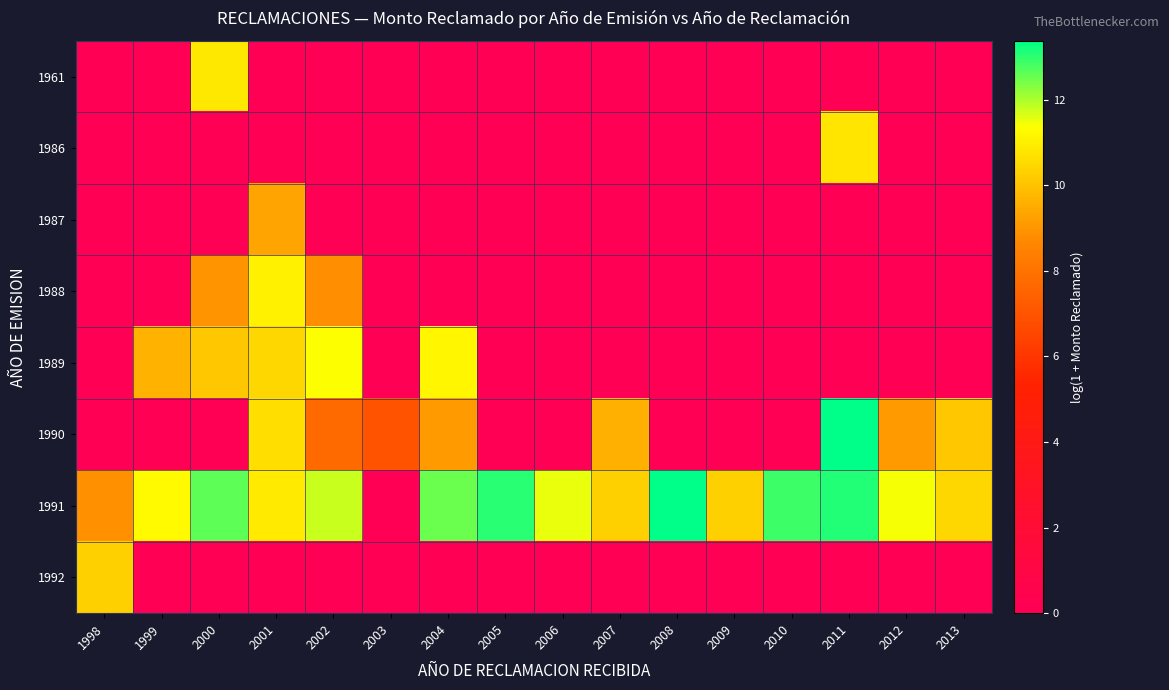

Reading left to right, extract all data points from this chart.

1961: 1998=0.0	1999=0.0	2000=10.8	2001=0.0	2002=0.0	2003=0.0	2004=0.0	2005=0.0	2006=0.0	2007=0.0	2008=0.0	2009=0.0	2010=0.0	2011=0.0	2012=0.0	2013=0.0
1986: 1998=0.0	1999=0.0	2000=0.0	2001=0.0	2002=0.0	2003=0.0	2004=0.0	2005=0.0	2006=0.0	2007=0.0	2008=0.0	2009=0.0	2010=0.0	2011=10.8	2012=0.0	2013=0.0
1987: 1998=0.0	1999=0.0	2000=0.0	2001=9.3	2002=0.0	2003=0.0	2004=0.0	2005=0.0	2006=0.0	2007=0.0	2008=0.0	2009=0.0	2010=0.0	2011=0.0	2012=0.0	2013=0.0
1988: 1998=0.0	1999=0.0	2000=9.0	2001=11.1	2002=8.9	2003=0.0	2004=0.0	2005=0.0	2006=0.0	2007=0.0	2008=0.0	2009=0.0	2010=0.0	2011=0.0	2012=0.0	2013=0.0
1989: 1998=0.0	1999=9.7	2000=10.1	2001=10.5	2002=11.4	2003=0.0	2004=11.2	2005=0.0	2006=0.0	2007=0.0	2008=0.0	2009=0.0	2010=0.0	2011=0.0	2012=0.0	2013=0.0
1990: 1998=0.0	1999=0.0	2000=0.0	2001=10.6	2002=7.7	2003=7.0	2004=9.1	2005=0.0	2006=0.0	2007=9.6	2008=0.0	2009=0.0	2010=0.0	2011=13.4	2012=9.1	2013=10.1
1991: 1998=8.9	1999=11.2	2000=12.6	2001=10.9	2002=11.8	2003=0.0	2004=12.5	2005=13.0	2006=11.5	2007=10.3	2008=13.4	2009=10.3	2010=12.9	2011=13.1	2012=11.4	2013=10.5
1992: 1998=10.3	1999=0.0	2000=0.0	2001=0.0	2002=0.0	2003=0.0	2004=0.0	2005=0.0	2006=0.0	2007=0.0	2008=0.0	2009=0.0	2010=0.0	2011=0.0	2012=0.0	2013=0.0